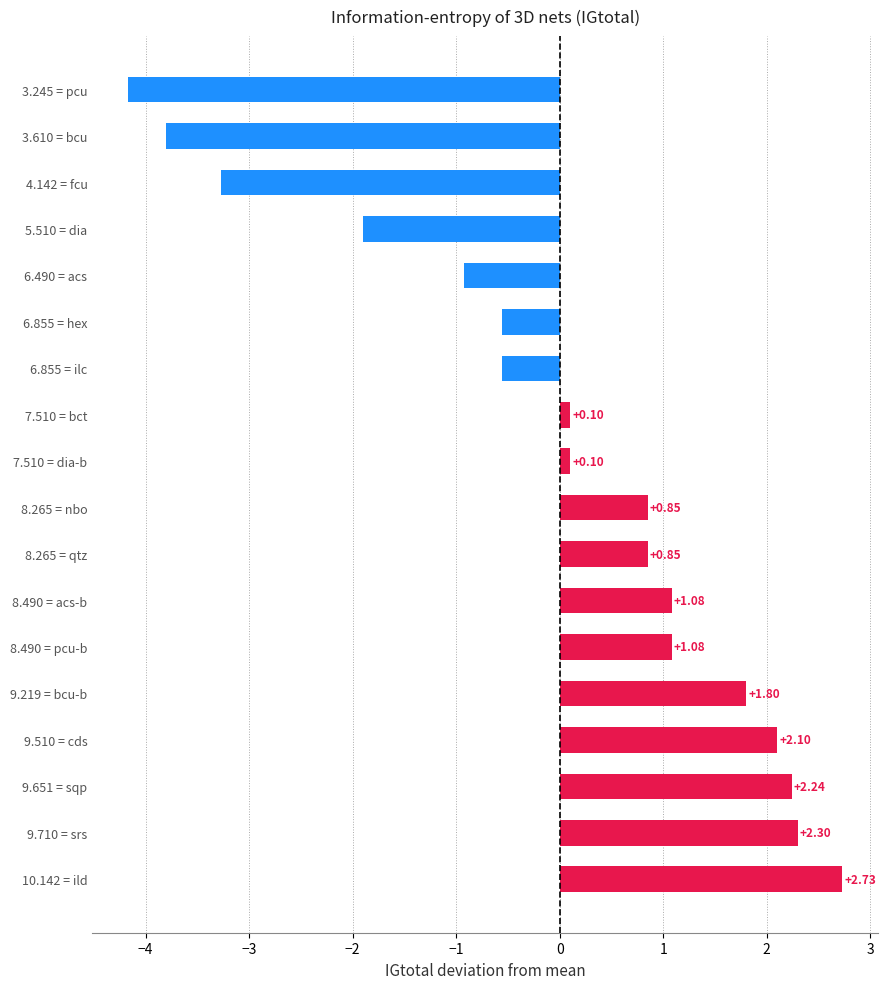

How many bars are there in total?

18